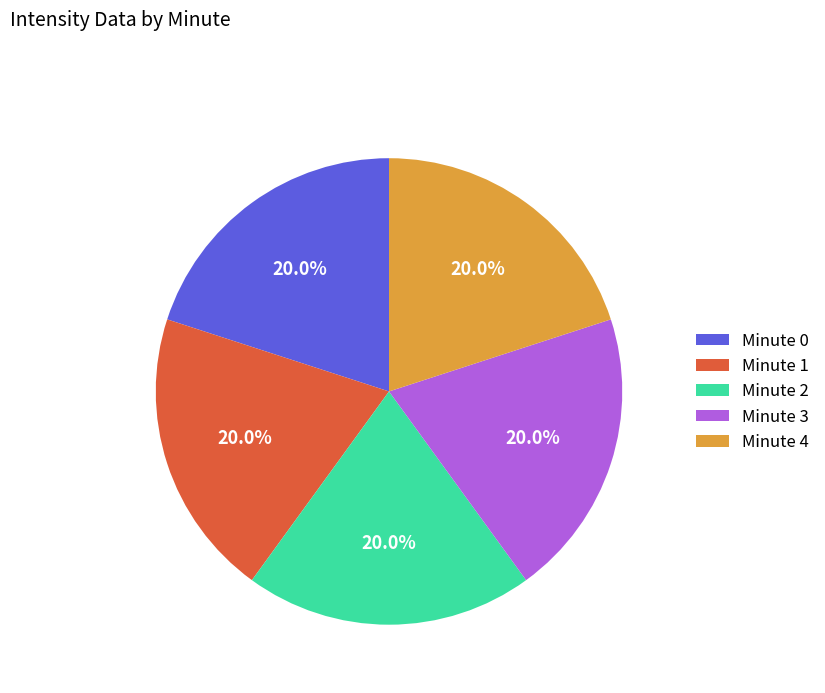

Does any single category account for the majority?

No